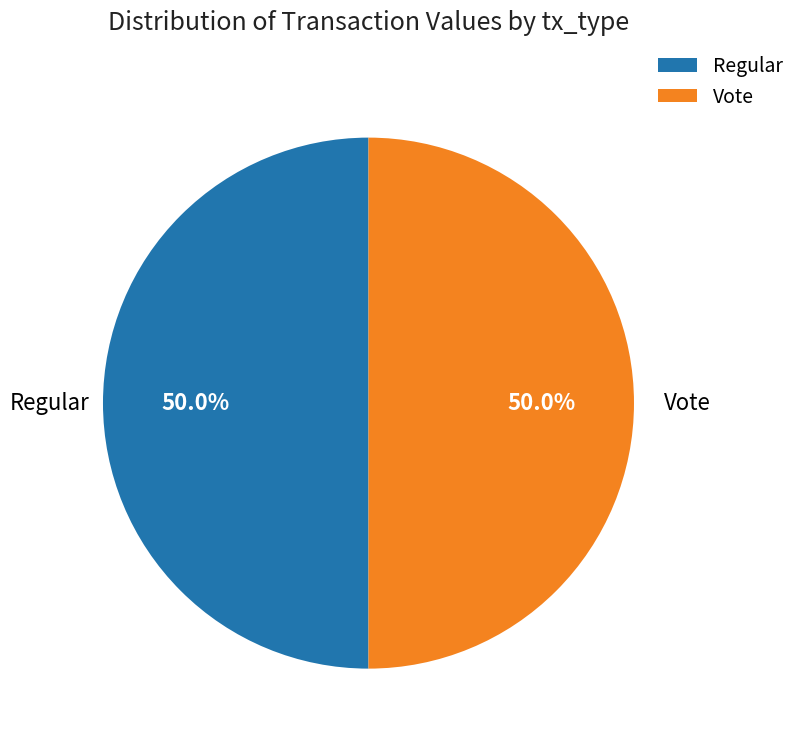

What percentage do Regular and Vote together represent?

100.0%